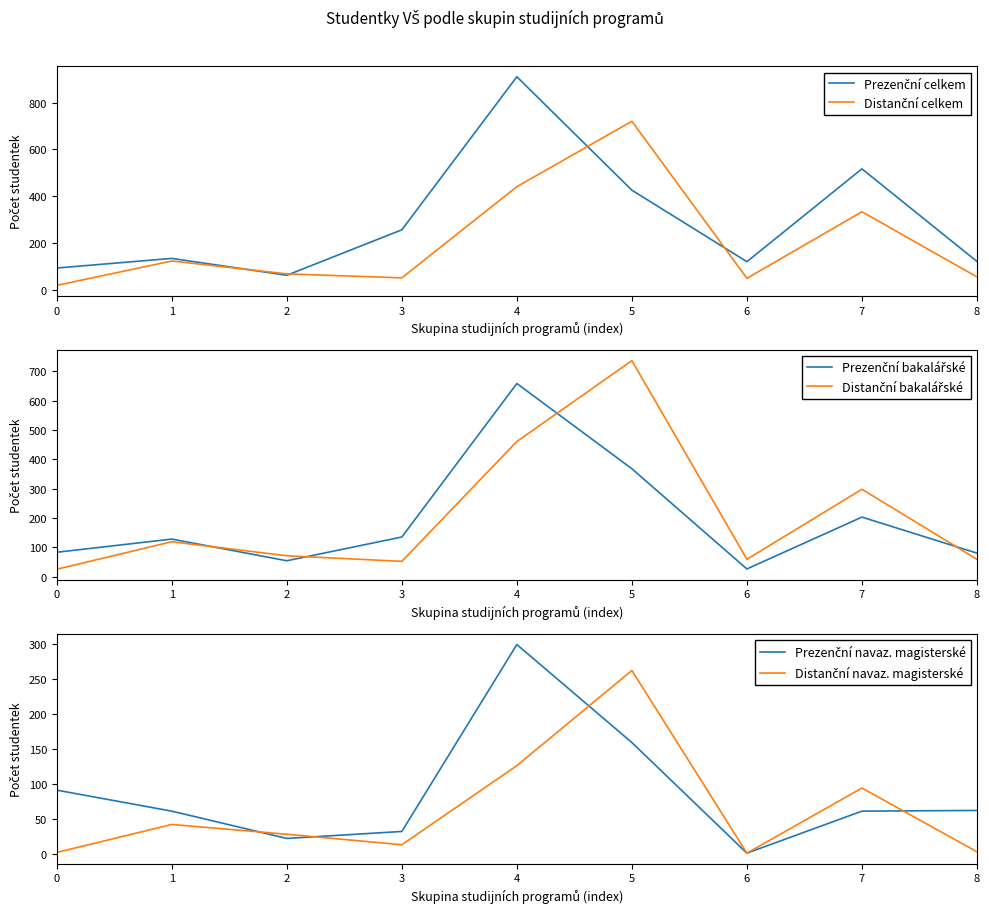

The Distanční bakalářské series shows 461 at 4. True or false?

True